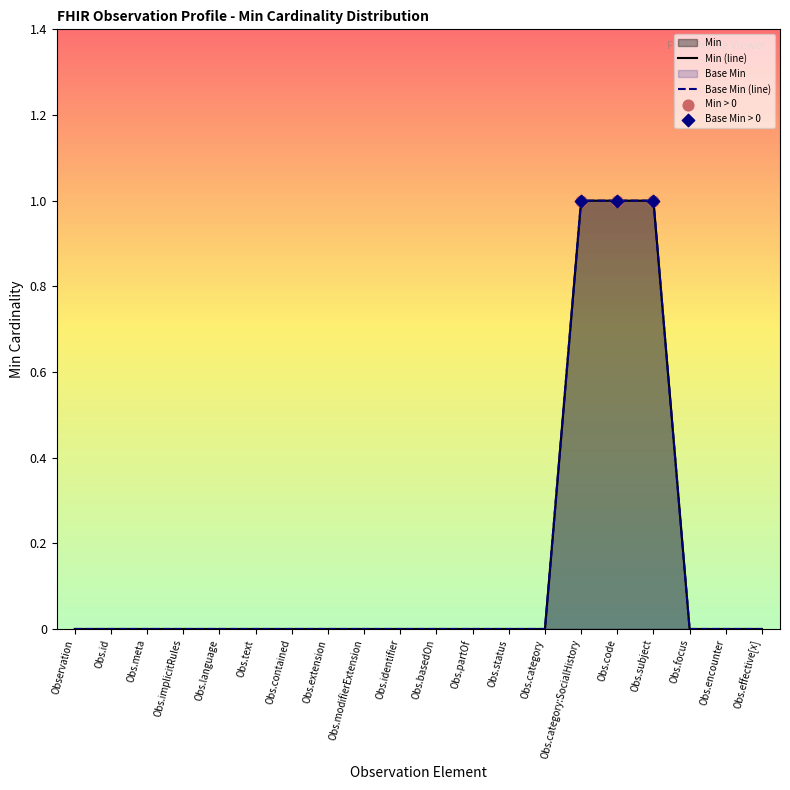

What are all the series names shown in the legend?

Min, Base Min